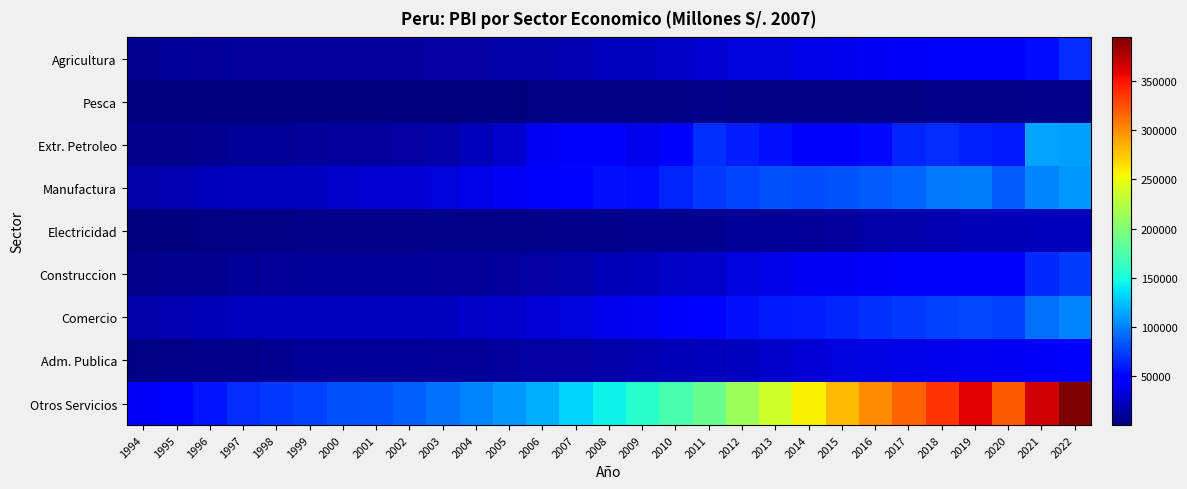

Reading left to right, transcribe all the data shown in this chart.

Agricultura: 1994=7583	1995=8984	1996=10636	1997=11493	1998=12573	1999=12511	2000=12842	2001=12916	2002=12684	2003=13442	2004=14130	2005=15004	2006=16909	2007=19074	2008=22904	2009=24421	2010=25870	2011=29803	2012=31913	2013=32820	2014=36284	2015=38962	2016=41592	2017=42968	2018=44683	2019=47363	2020=49049	2021=55962	2022=67161
Pesca: 1994=713	1995=683	1996=896	1997=974	1998=1049	1999=1527	2000=1730	2001=1492	2002=1814	2003=1501	2004=1676	2005=2183	2006=2259	2007=2364	2008=2354	2009=2525	2010=2588	2011=3784	2012=2260	2013=3426	2014=2503	2015=3623	2016=3324	2017=3676	2018=5693	2019=4856	2020=5265	2021=6705	2022=5731
Extr. Petroleo: 1994=5548	1995=6607	1996=7477	1997=8559	1998=8414	1999=10486	2000=11730	2001=11506	2002=13161	2003=15193	2004=21550	2005=27749	2006=41685	2007=45892	2008=44419	2009=38026	2010=51157	2011=69294	2012=61782	2013=56620	2014=49761	2015=45244	2016=53112	2017=64714	2018=67705	2019=63036	2020=59901	2021=114007	2022=111693
Manufactura: 1994=15773	1995=18442	1996=20760	1997=23787	1998=24168	1999=24924	2000=27475	2001=28440	2002=29865	2003=31465	2004=37319	2005=41503	2006=47814	2007=52807	2008=57481	2009=55658	2010=64837	2011=71390	2012=77055	2013=80617	2014=79576	2015=83337	2016=86425	2017=89238	2018=96343	2019=97910	2020=86263	2021=101015	2022=108953
Electricidad: 1994=1898	1995=2204	1996=2746	1997=3265	1998=3428	1999=3793	2000=4220	2001=4251	2002=4319	2003=4472	2004=4664	2005=5095	2006=5259	2007=5505	2008=6460	2009=6945	2010=7140	2011=7812	2012=8601	2013=9355	2014=10719	2015=12623	2016=15758	2017=16240	2018=17662	2019=19924	2020=19748	2021=20662	2022=21733
Construccion: 1994=5518	1995=7741	1996=8166	1997=9856	1998=10286	1999=9379	2000=9006	2001=8800	2002=9391	2003=9945	2004=10888	2005=11802	2006=13971	2007=16317	2008=19772	2009=21480	2010=25958	2011=27649	2012=33119	2013=37453	2014=40655	2015=42163	2016=42610	2017=45134	2018=49648	2019=51148	2020=47516	2021=66483	2022=74231
Comercio: 1994=15485	1995=18276	1996=20287	1997=22704	1998=23166	1999=23122	2000=23624	2001=23607	2002=23965	2003=24308	2004=25851	2005=26870	2006=30143	2007=32537	2008=39013	2009=39429	2010=45020	2011=51694	2012=56156	2013=59186	2014=60975	2015=64539	2016=68335	2017=72045	2018=75639	2019=78684	2020=74820	2021=94155	2022=101603
Adm. Publica: 1994=3448	1995=4893	1996=5781	1997=6563	1998=7365	1999=8400	2000=9061	2001=9307	2002=9285	2003=10039	2004=10628	2005=12062	2006=13350	2007=13723	2008=15379	2009=18498	2010=20182	2011=21957	2012=24451	2013=27041	2014=30760	2015=32964	2016=35173	2017=36483	2018=38192	2019=39423	2020=42050	2021=43206	2022=45372
Otros Servicios: 1994=42613	1995=52433	1996=58857	1997=67704	1998=72137	1999=75717	2000=80896	2001=82208	2002=88207	2003=93972	2004=101229	2005=108481	2006=118881	2007=131474	2008=144937	2009=156961	2010=174032	2011=189666	2012=212794	2013=237038	2014=258808	2015=280961	2016=301339	2017=317491	2018=336023	2019=359640	2020=321183	2021=365954	2022=394059